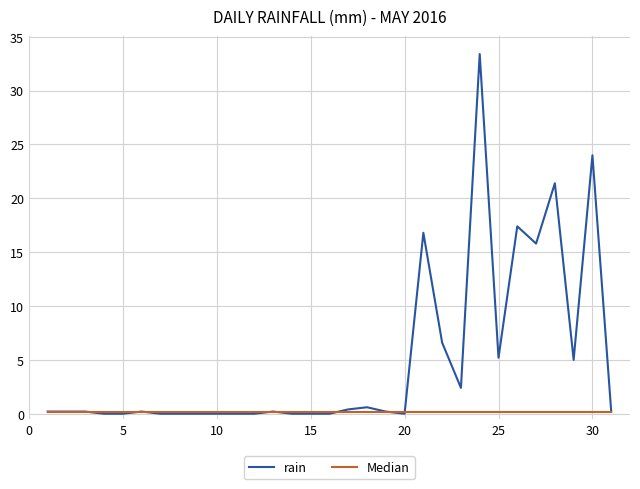

Rank the series by their maximum value, from lowest to highest.

Median, rain